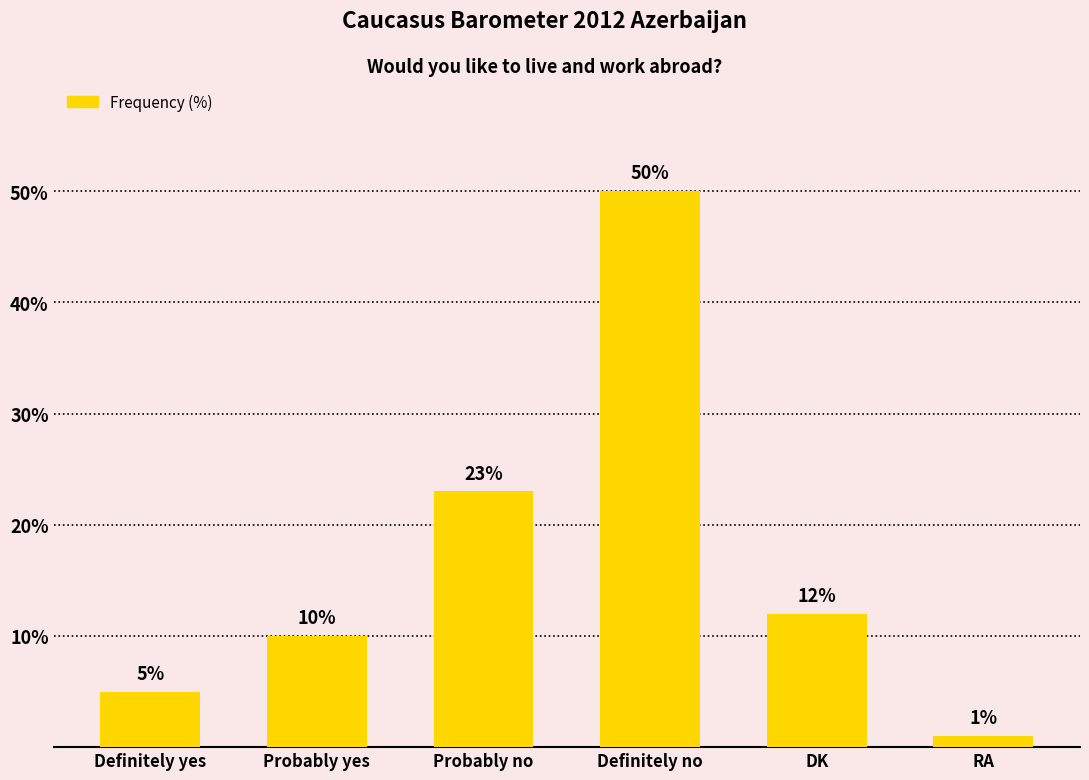

What is the change in value from Probably no to Definitely no?

+27